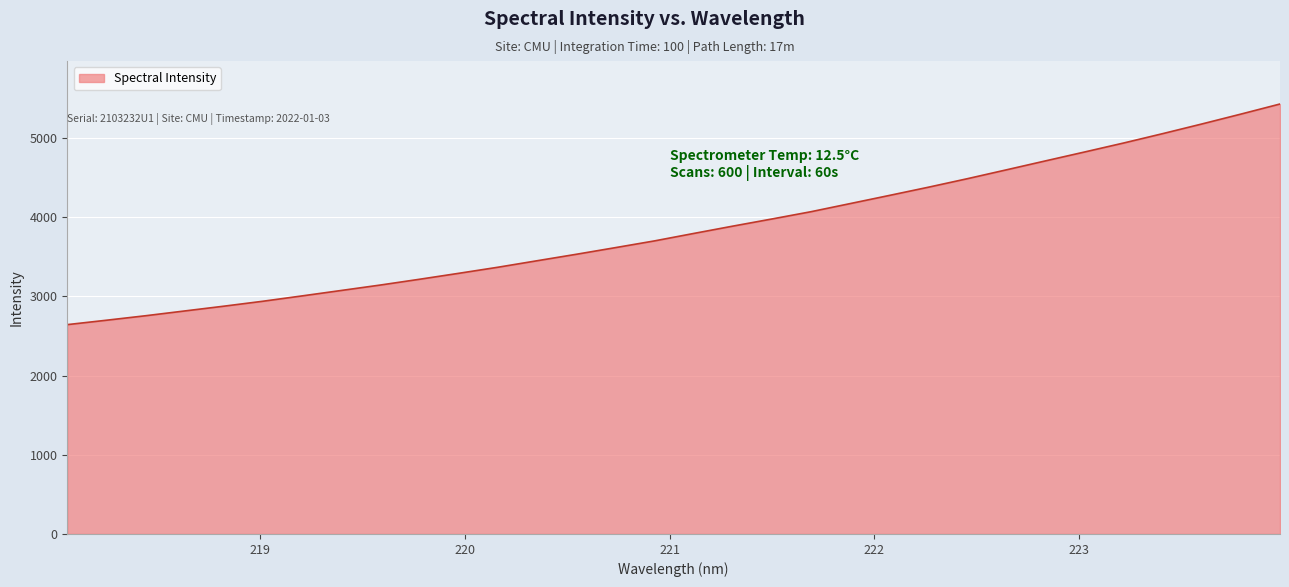

What is the difference between the maximum and minimum values?

2784.6